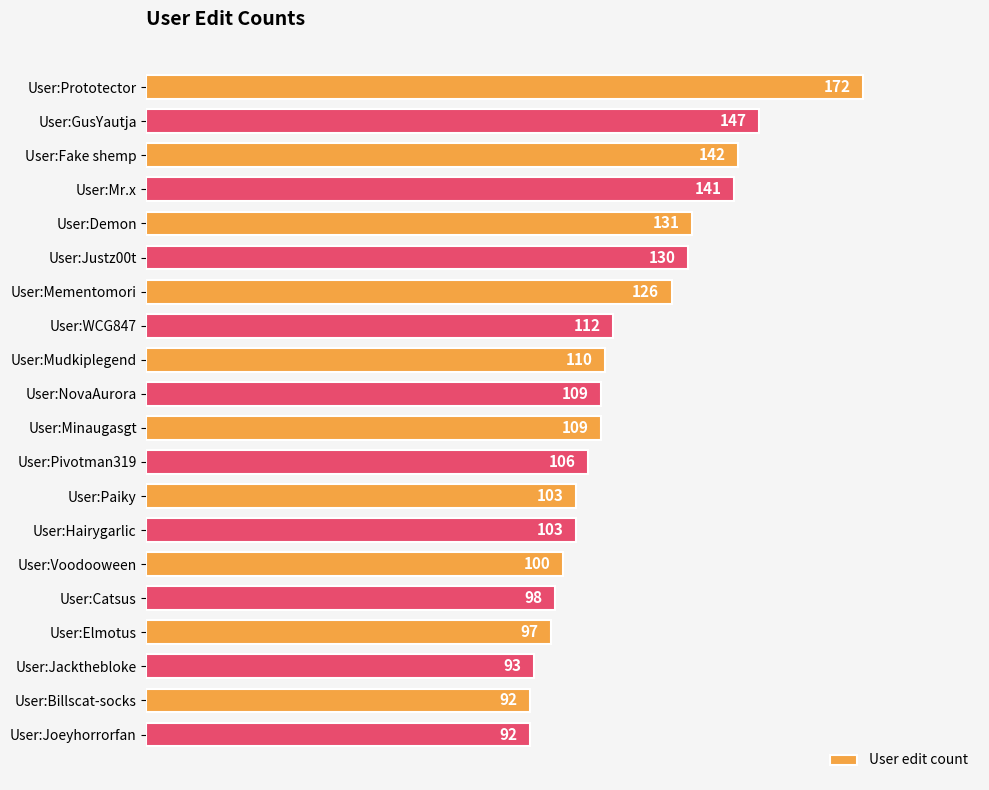

Does the chart contain stacked bars?

No